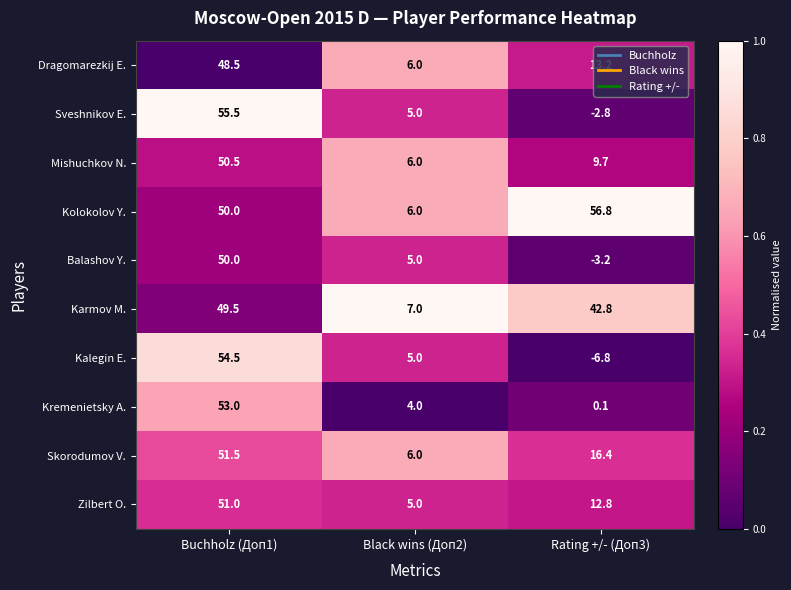

At which category is the sum across all series the highest?

Buchholz (Доп1)